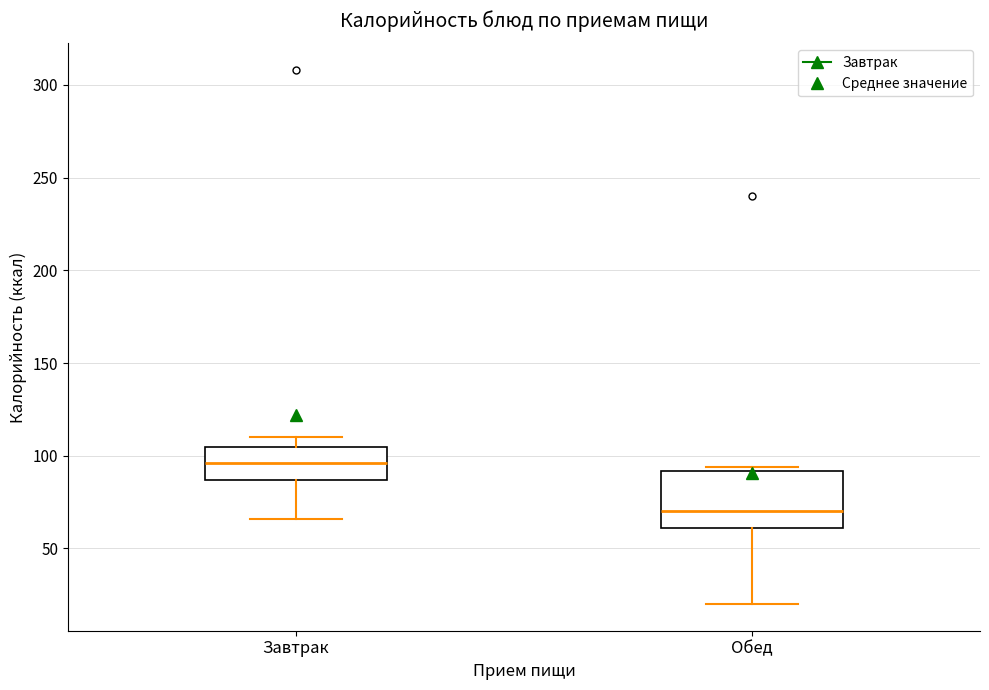

Which box's median line is the lowest?

Обед